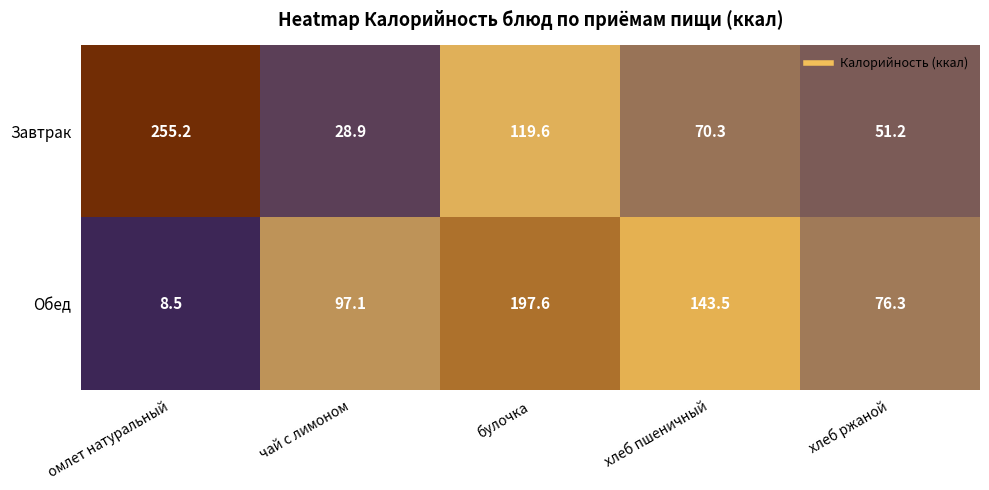

Is it true that Обед equals 141.8 at чай с лимоном?

False